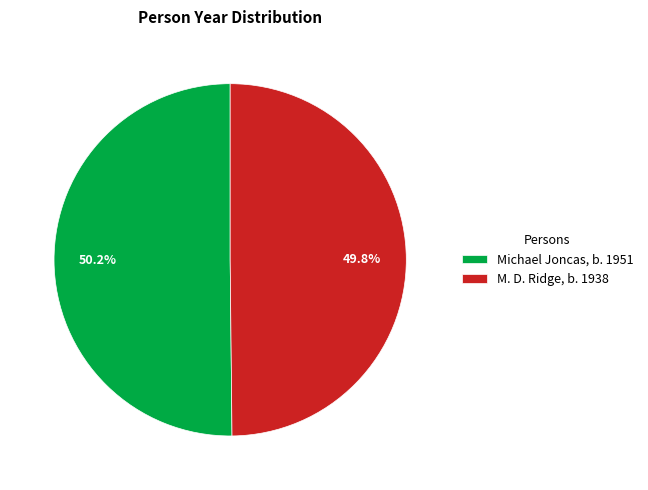

Count the number of slices in the pie.

2